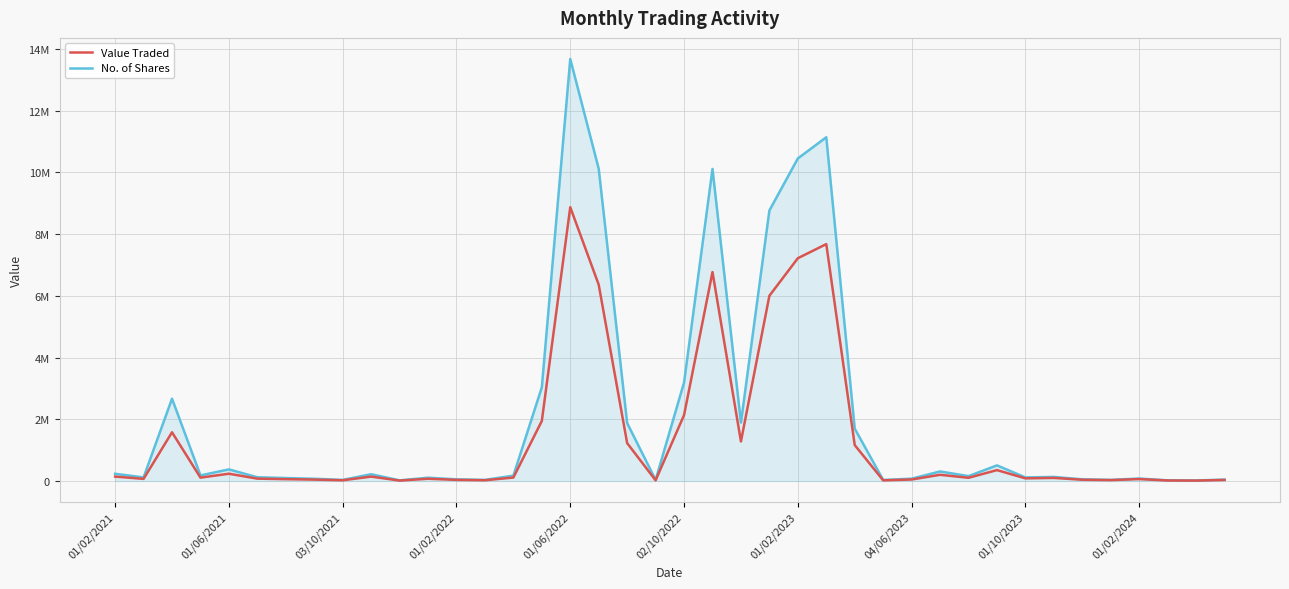

True or false: Value Traded and No. of Shares intersect in this chart.

False